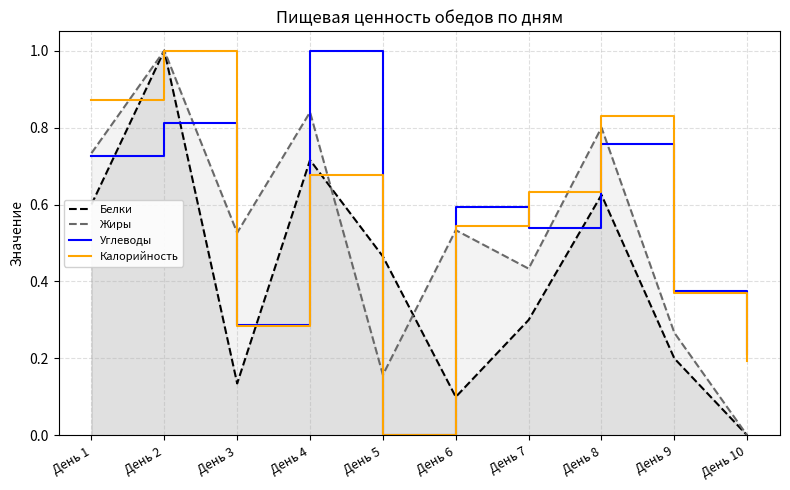

Between День 2 and День 4, which is larger?

День 2